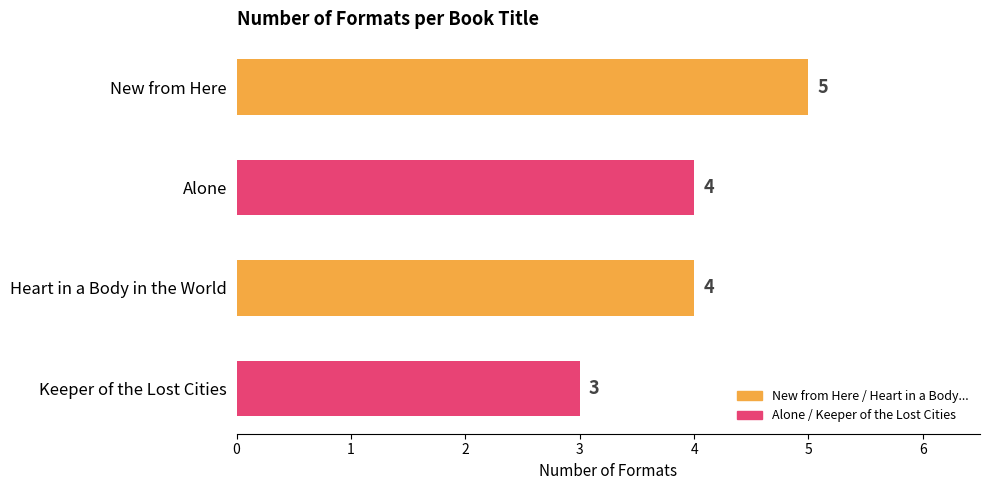

What is the sum of all values?

16